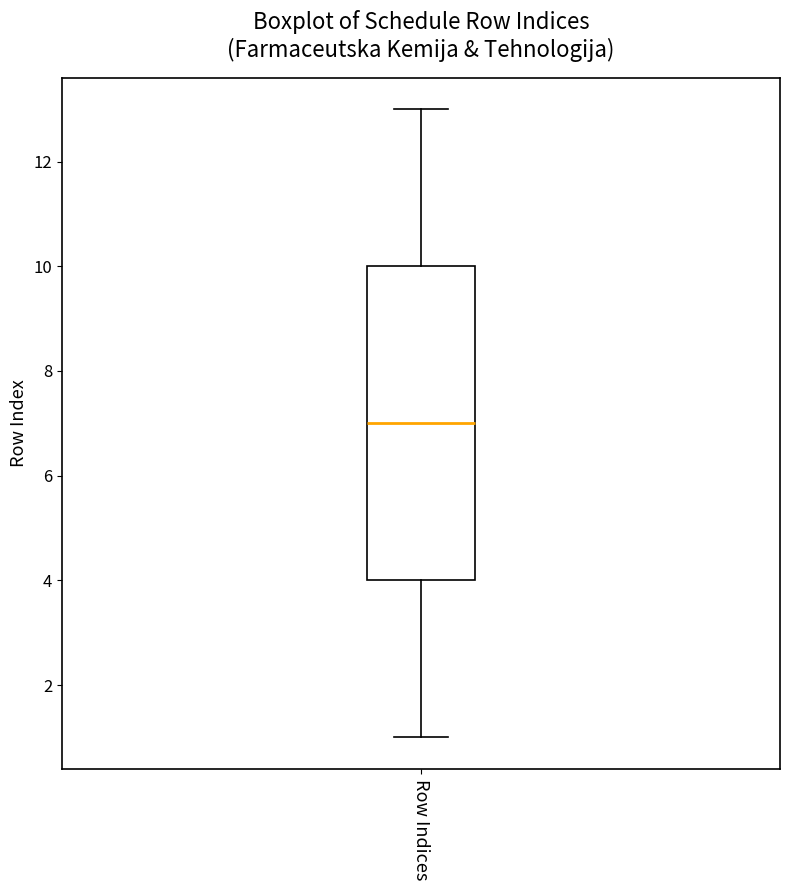

Transcribe this box plot: give where the median line is, the range the box spans, and where the two whiskers end, as read against the y-axis. The values are not printed on the chart, so give them approximately, as read against the axis.

median 7, box 4 to 10, whiskers 1 to 13